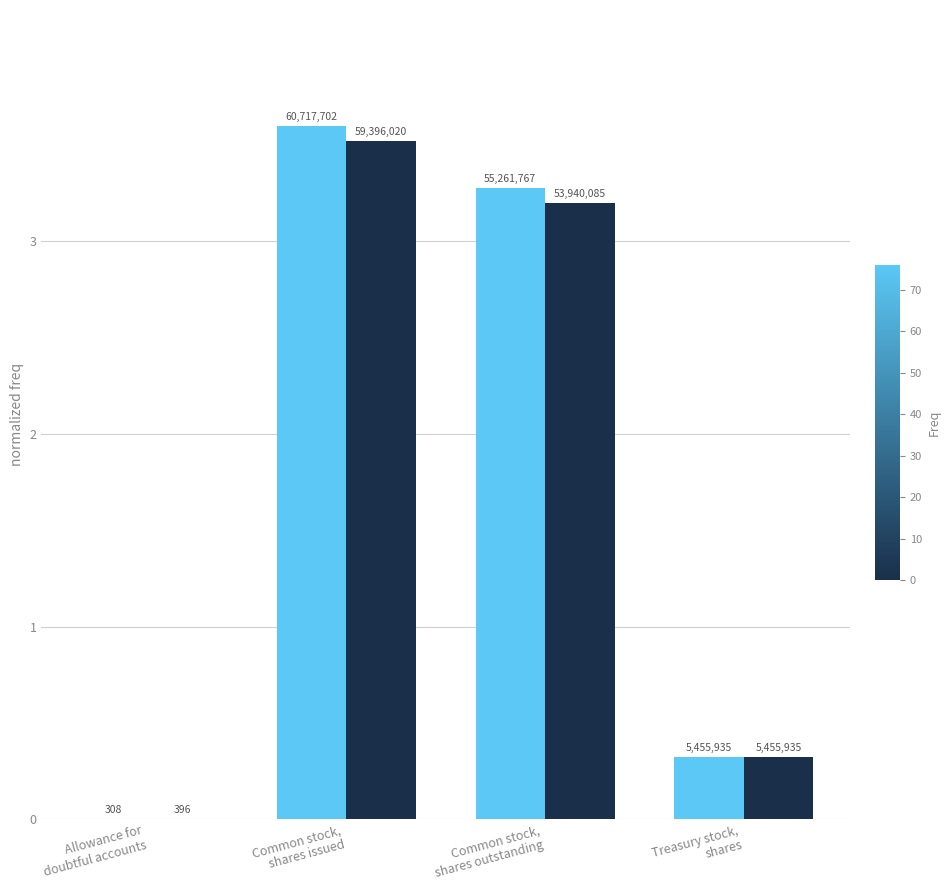

How many groups of bars are there?

4